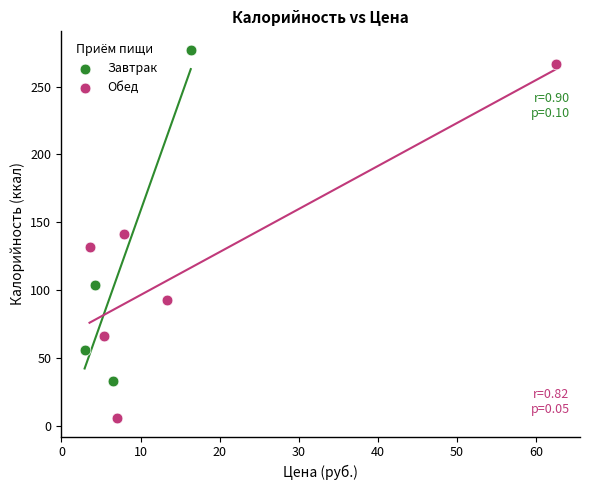

What are all the series names shown in the legend?

Завтрак, Обед